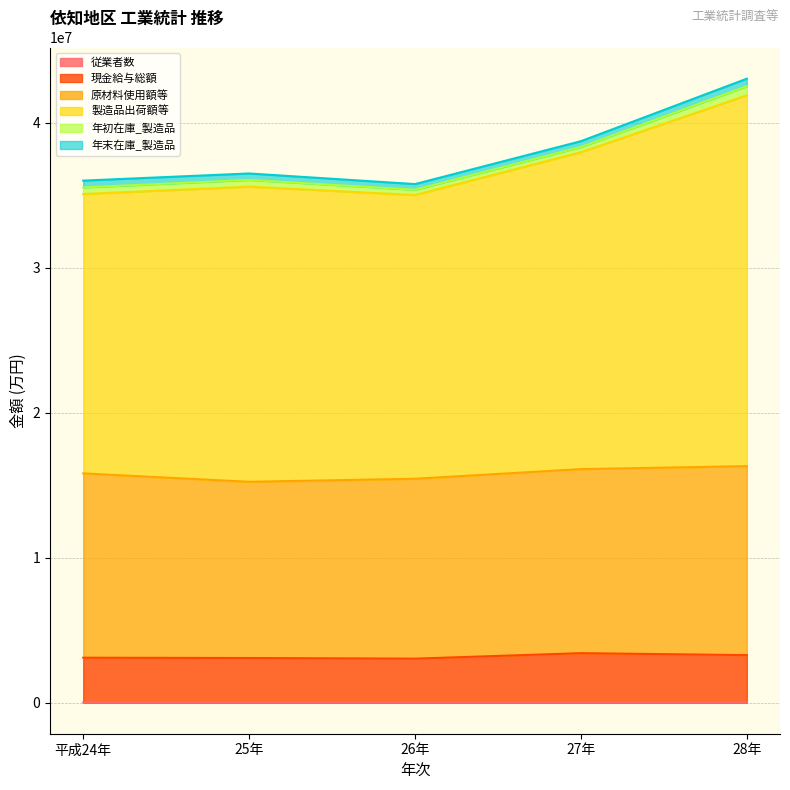

Which series changed the most between 26年 and 28年?

製造品出荷額等